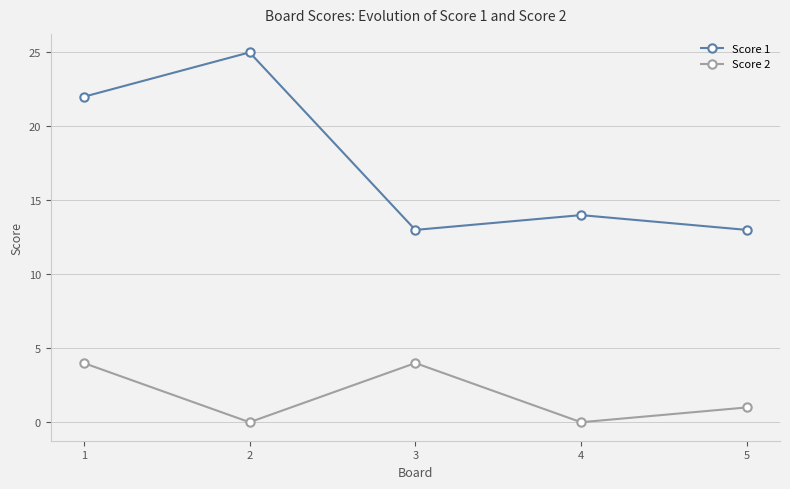

True or false: Score 1 and Score 2 cross at least once.

False